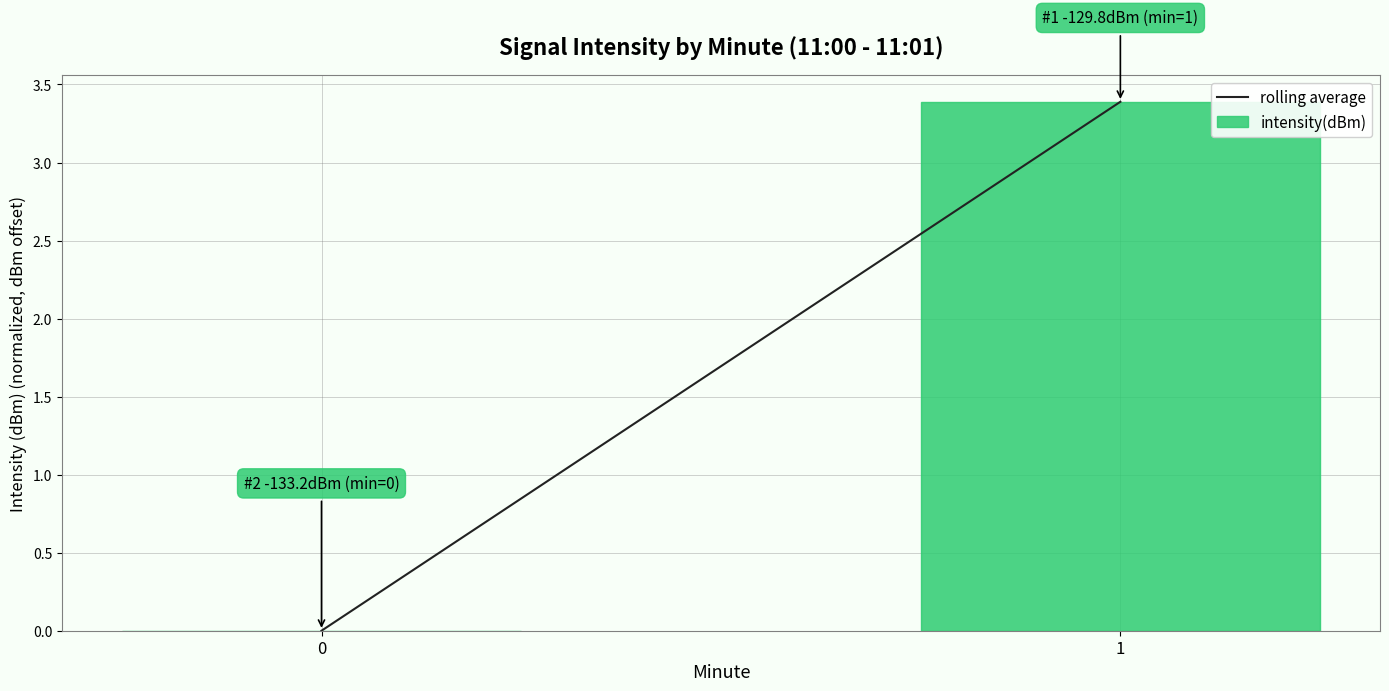

How many data points does each series have?

2